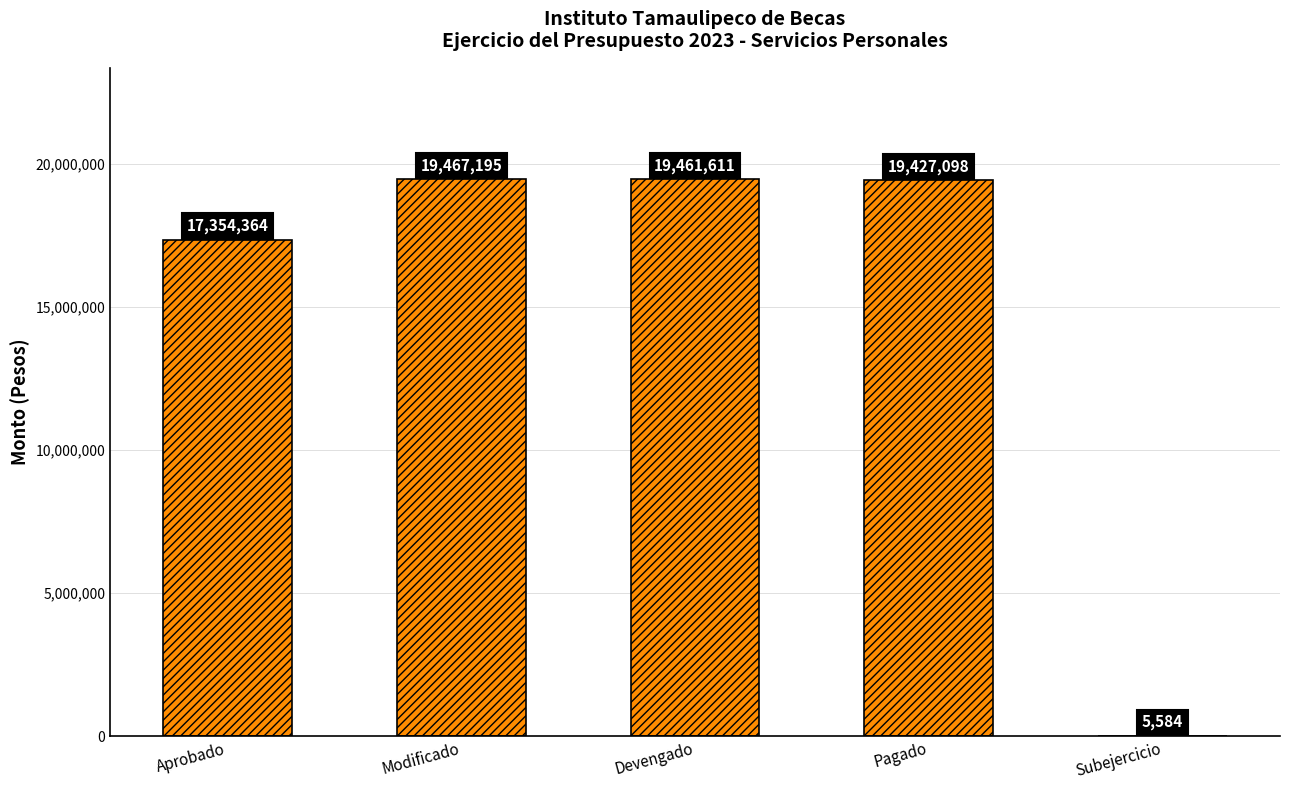

Where is the data nearest to the value 9736389?

Aprobado